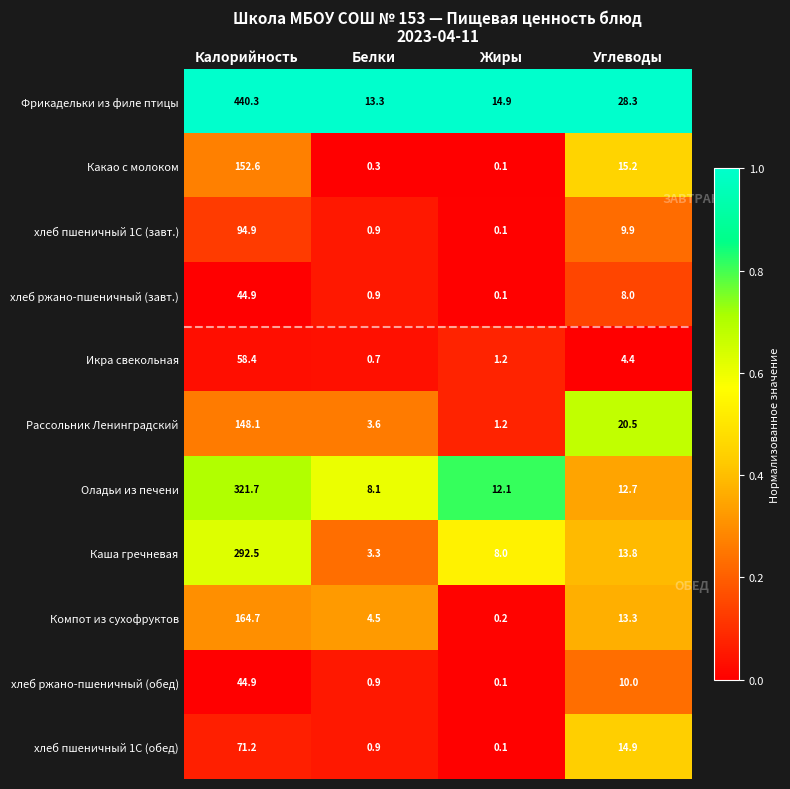

What is the spread (max minus min) of values at Жиры?

14.8